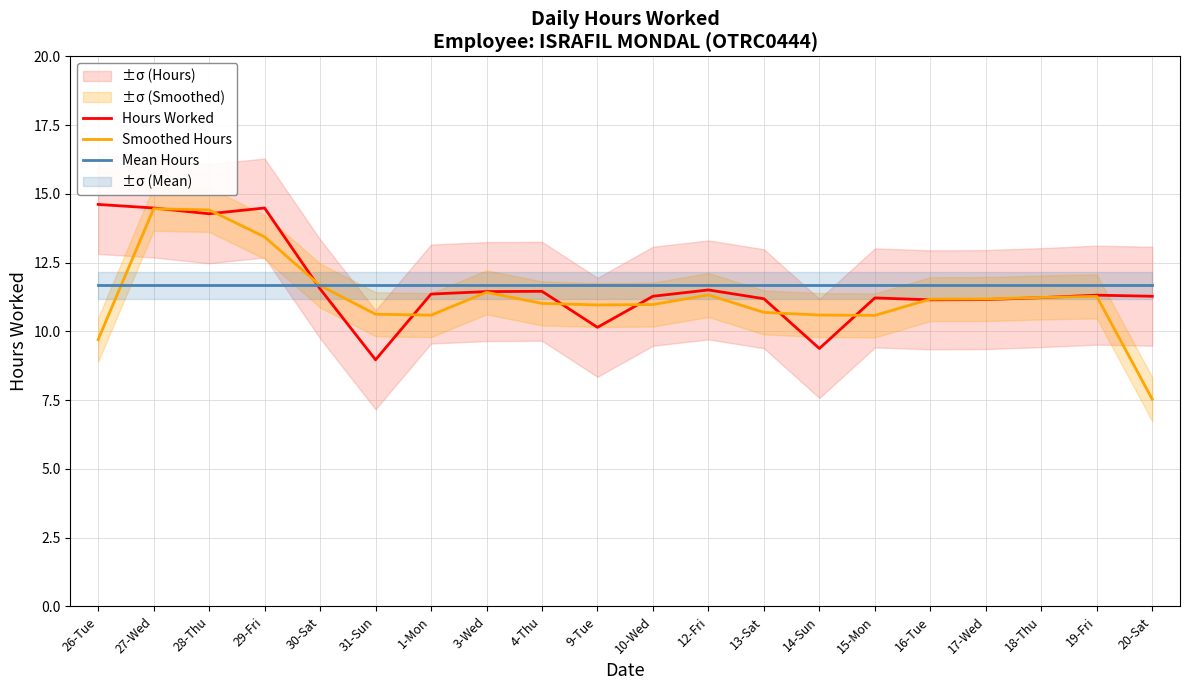

What is the label of the 1st point from the right?

20-Sat